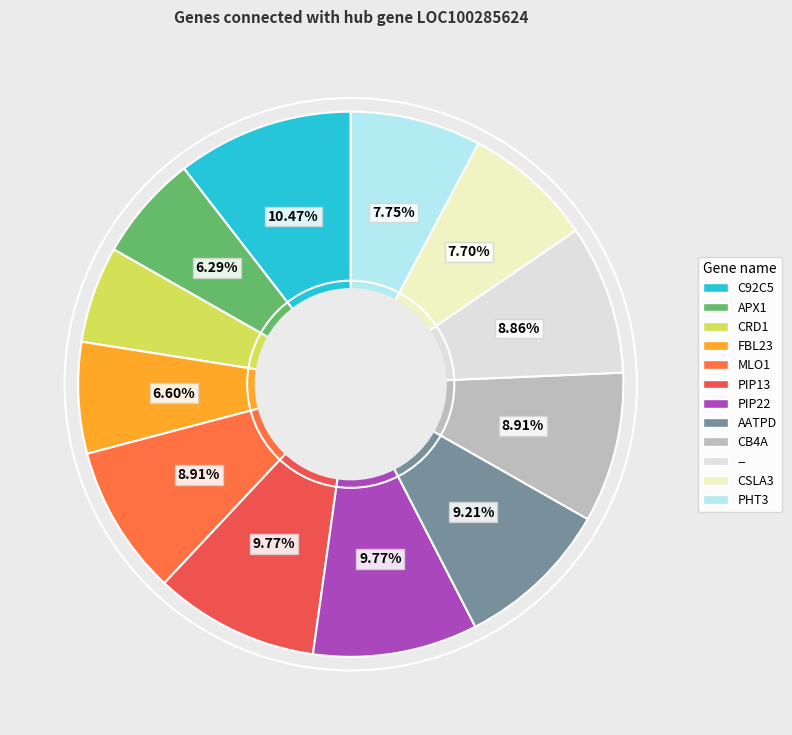

Rank the categories by value from lowest to highest.

CRD1, APX1, FBL23, CSLA3, PHT3, --, MLO1, CB4A, AATPD, PIP13, PIP22, C92C5